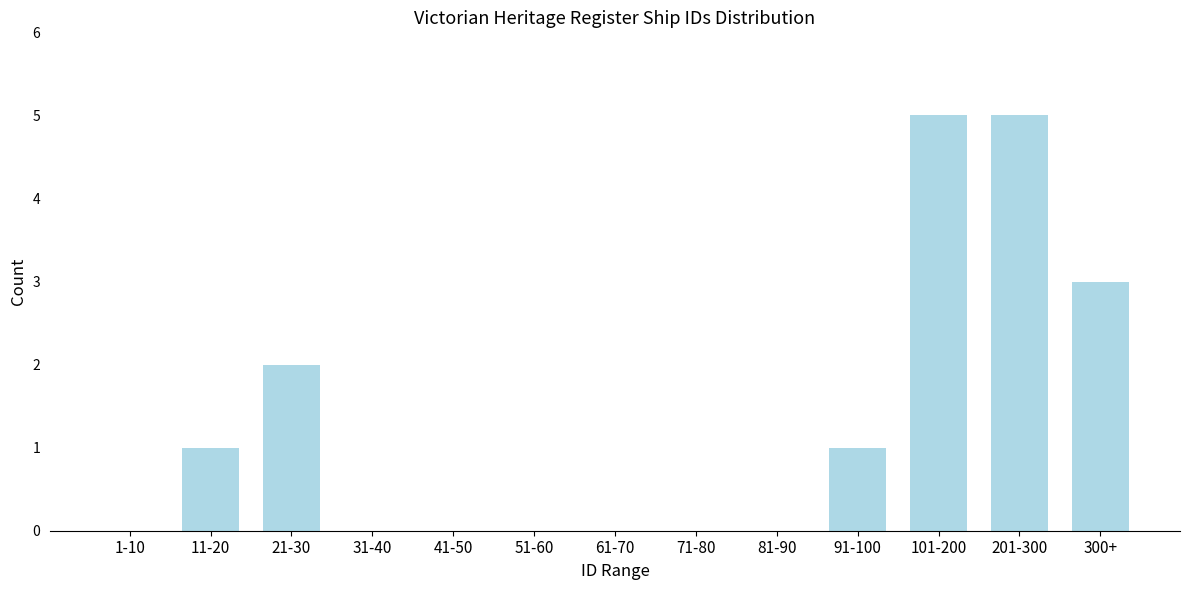

Reading left to right, list all the values displayed in this chart.

1-10=0	11-20=1	21-30=2	31-40=0	41-50=0	51-60=0	61-70=0	71-80=0	81-90=0	91-100=1	101-200=5	201-300=5	300+=3